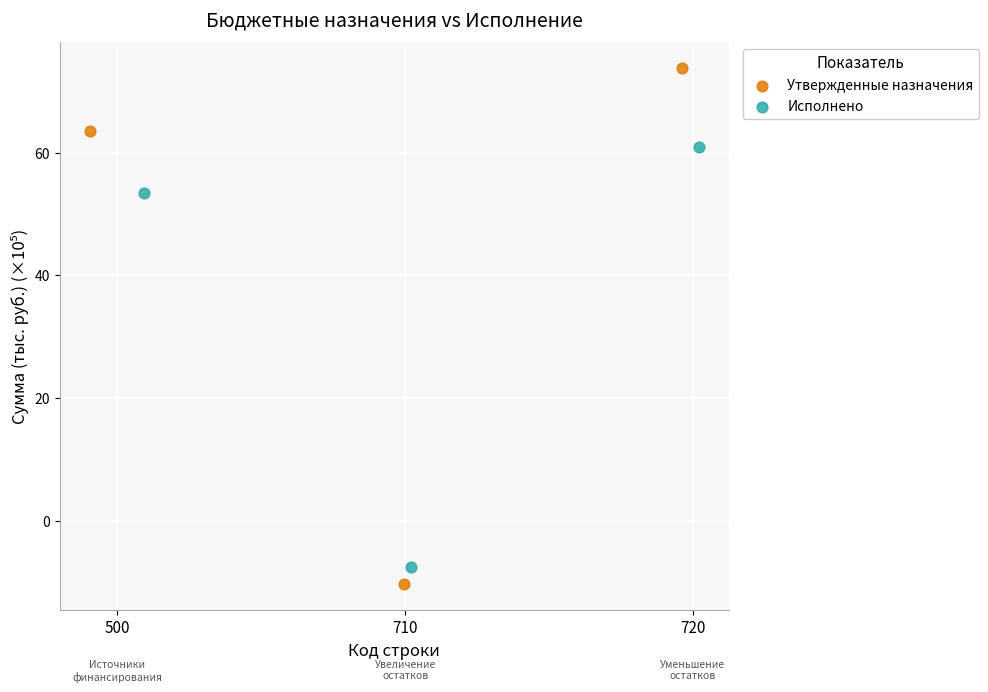

Which series has the widest spread of Y values?

Утвержденные назначения